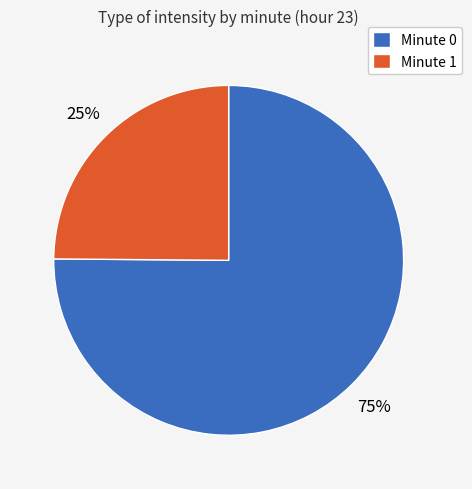

To the nearest percent, what is the difference between the largest and smallest slice percentages?

50%